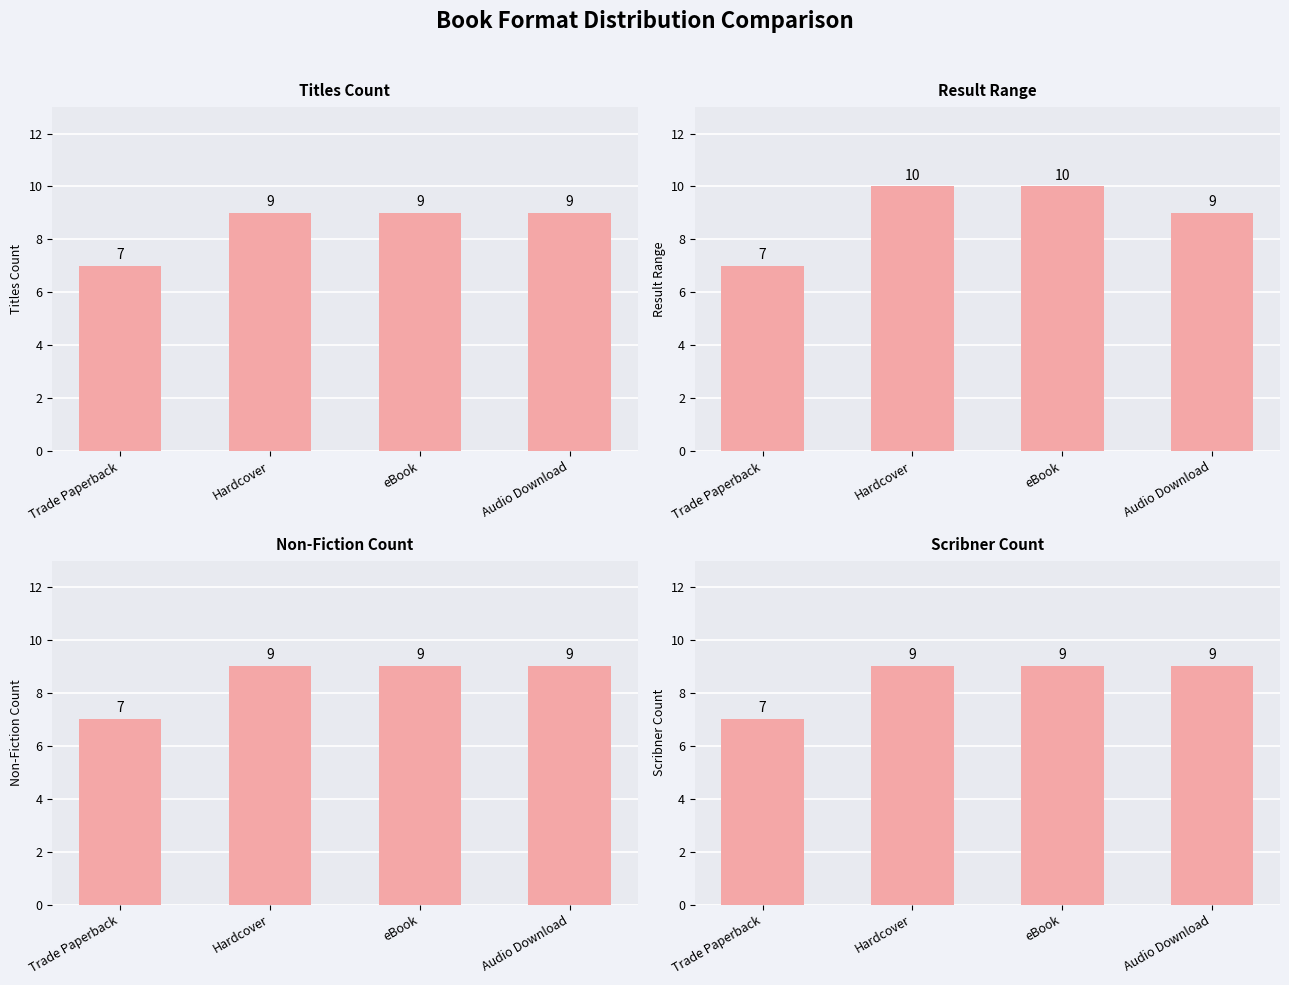

Which series has the largest range (max minus min)?

Result Range